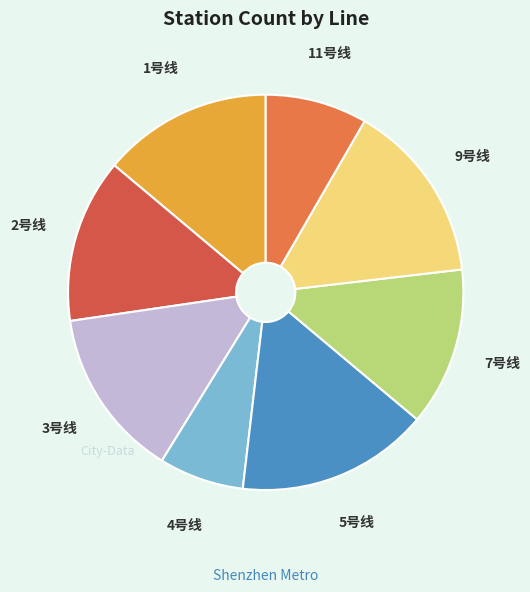

Which category has the biggest portion of the pie?

5号线